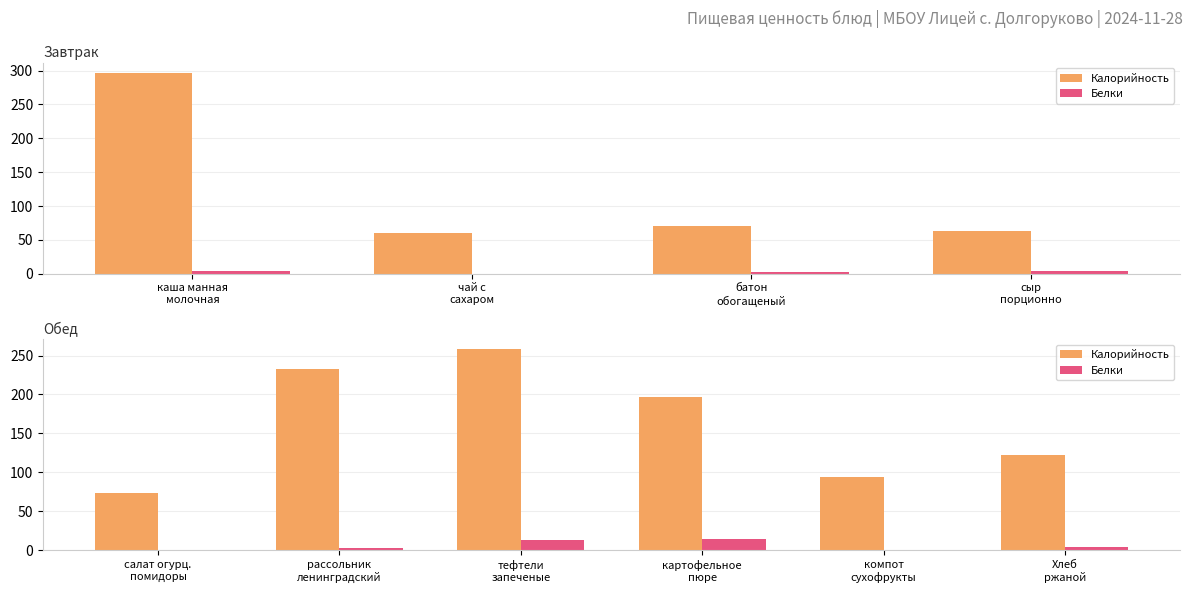

Is the value of Калорийность at картофельное пюре greater than the value of Белки at рассольник ленинградский?

Yes